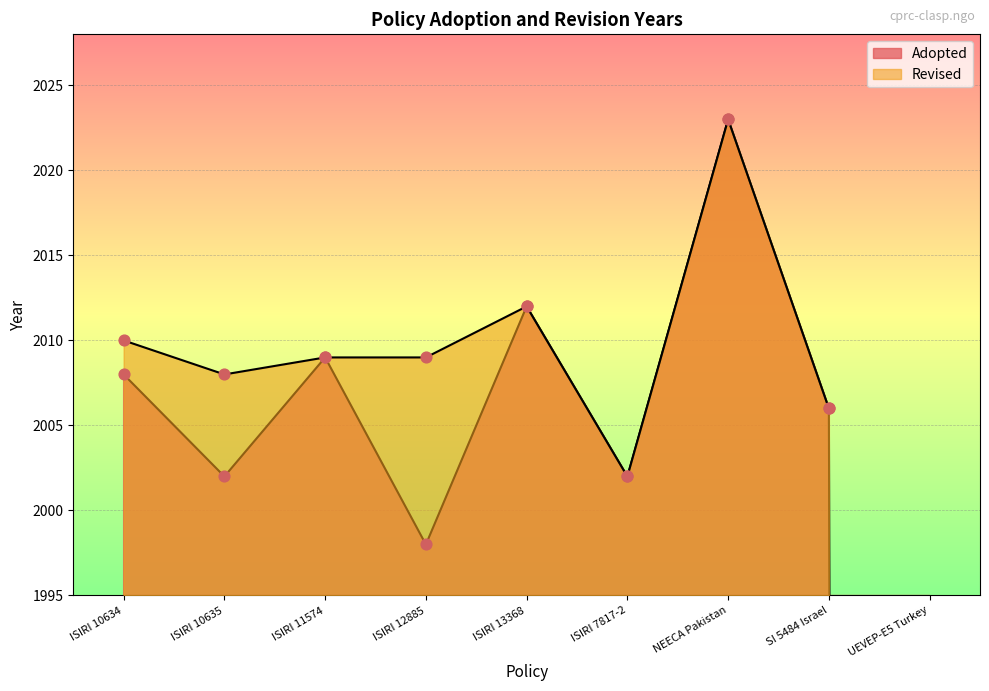

What is the change in value from ISIRI 10635 to NEECA Pakistan?

+21